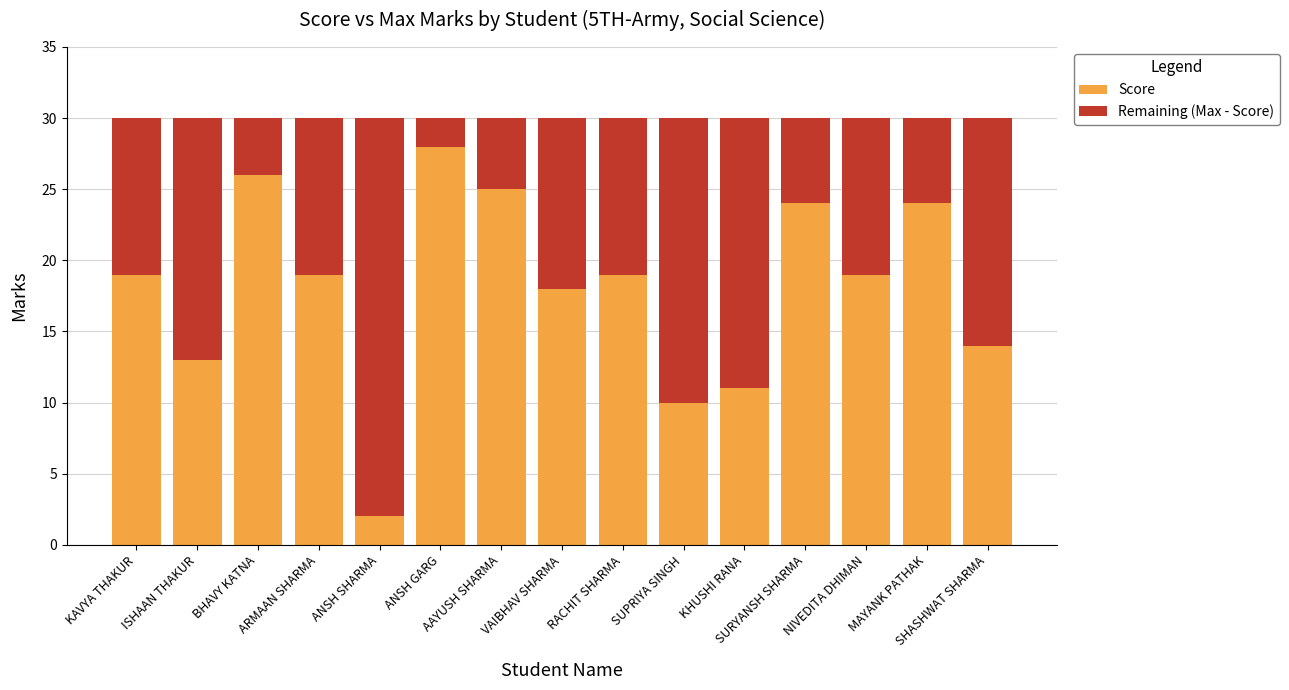

What is the sum of all Score values?

271